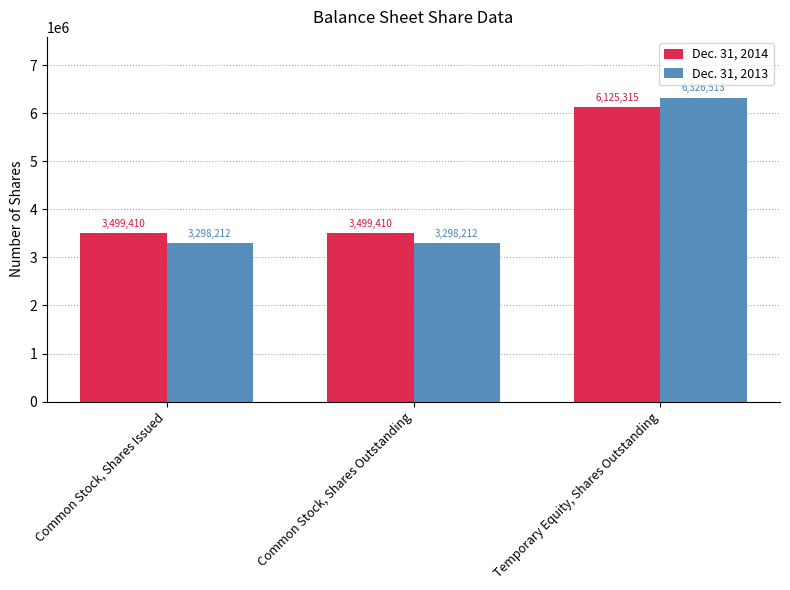

Count the Dec. 31, 2013 values in the range 3298212 to 6326513.

3